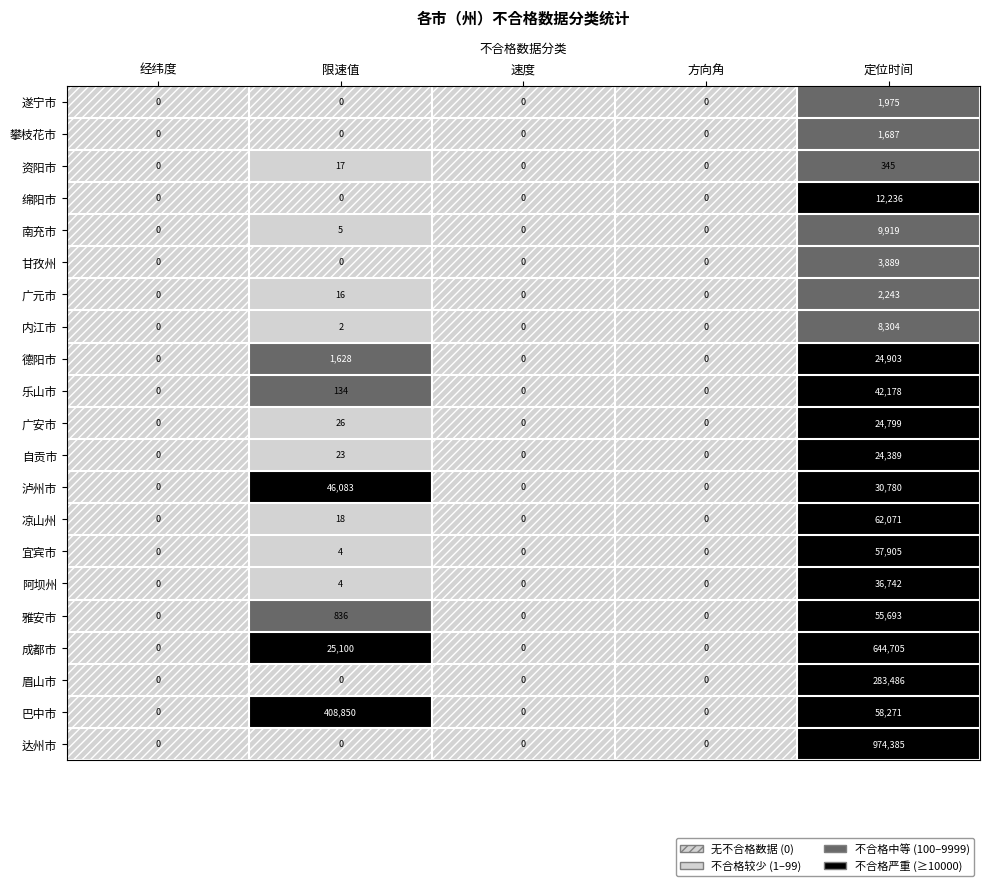

The 绵阳市 series shows 7805 at 经纬度. True or false?

False